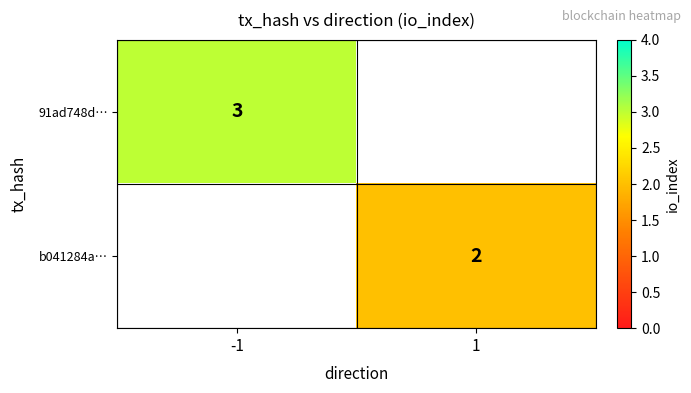

True or false: b041284a… has a value of 2 at 1.

True